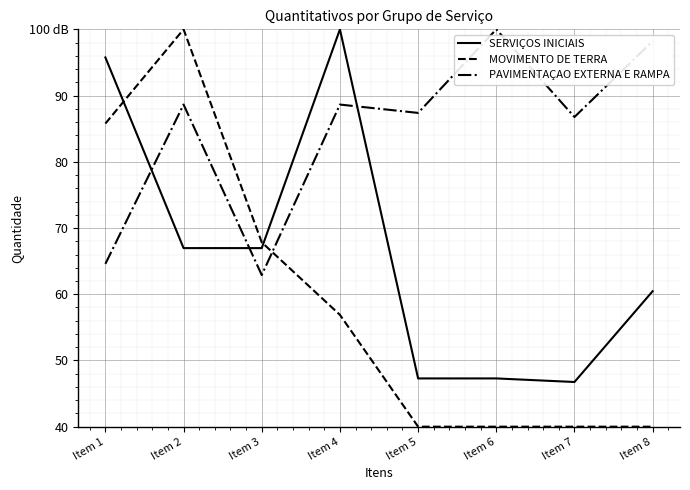

Does the chart have visible grid lines?

Yes